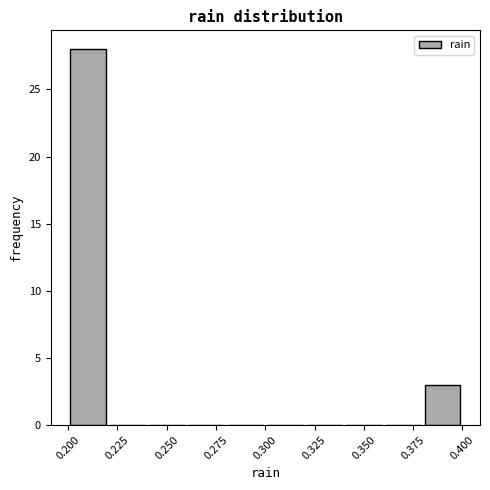

Reading left to right, transcribe this chart: for each bar, give the range it covers on the x-axis and its height. The values are not printed on the chart, so give them approximately, as read against the axis.

0.20 to 0.22: 28
0.22 to 0.24: 0
0.24 to 0.26: 0
0.26 to 0.28: 0
0.28 to 0.30: 0
0.30 to 0.32: 0
0.32 to 0.34: 0
0.34 to 0.36: 0
0.36 to 0.38: 0
0.38 to 0.40: 3